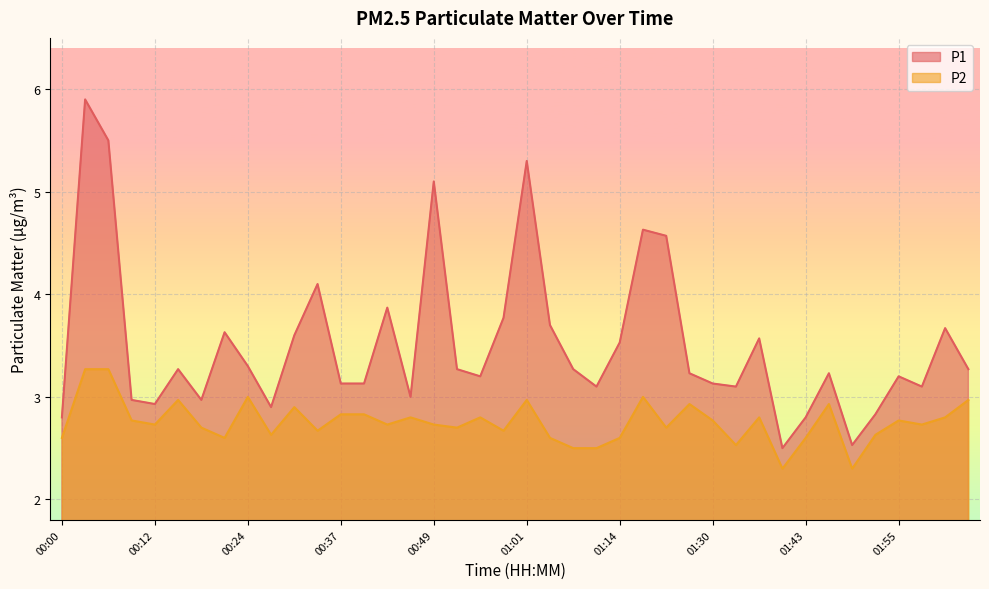

At which label does P1 reach its minimum?

01:40